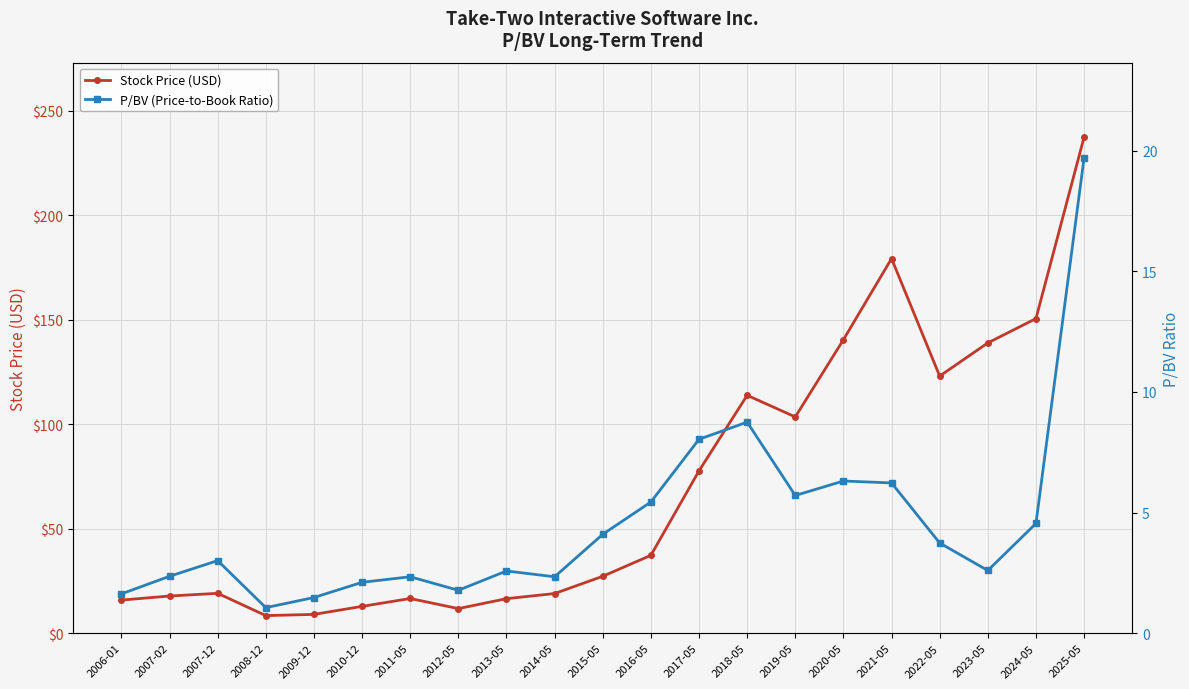

How many data points in P/BV (Price-to-Book Ratio) are less than 3?

10